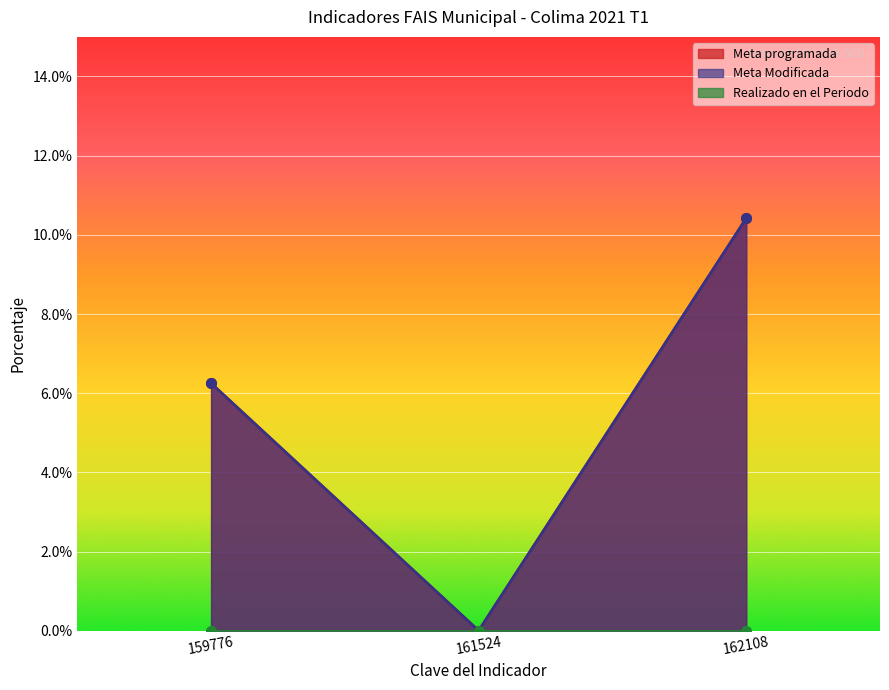

Is the value of Meta programada at 162108 greater than the value of Meta Modificada at 159776?

Yes